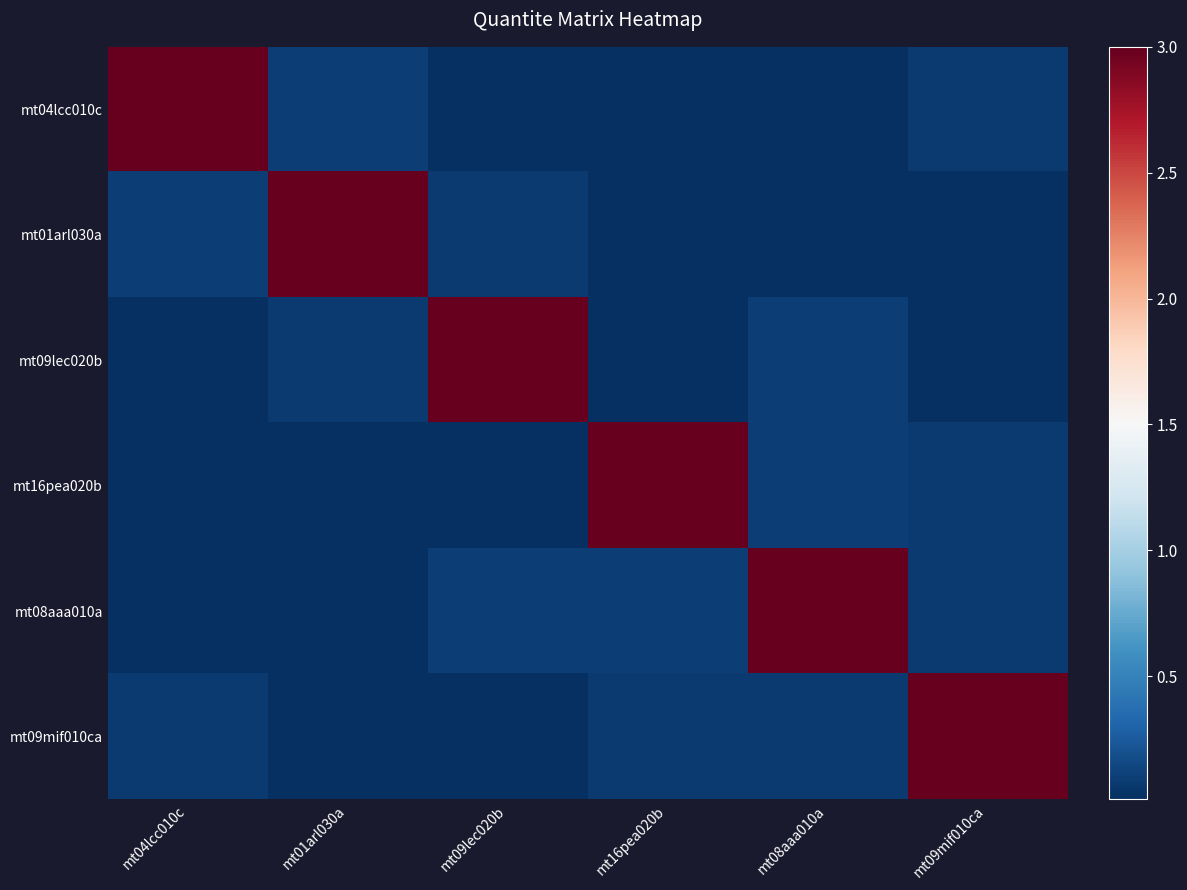

At how many categories does at least one series exceed 1?

6